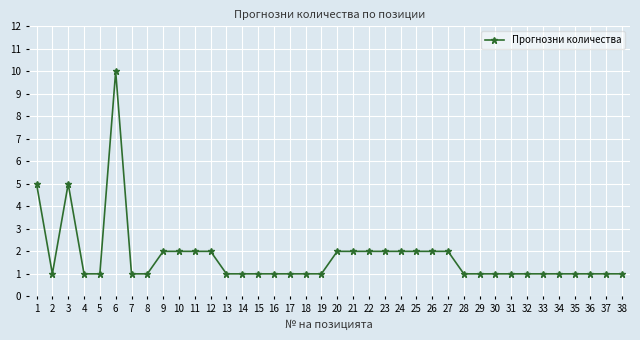

The chart shows a value of 3 at 21. True or false?

False